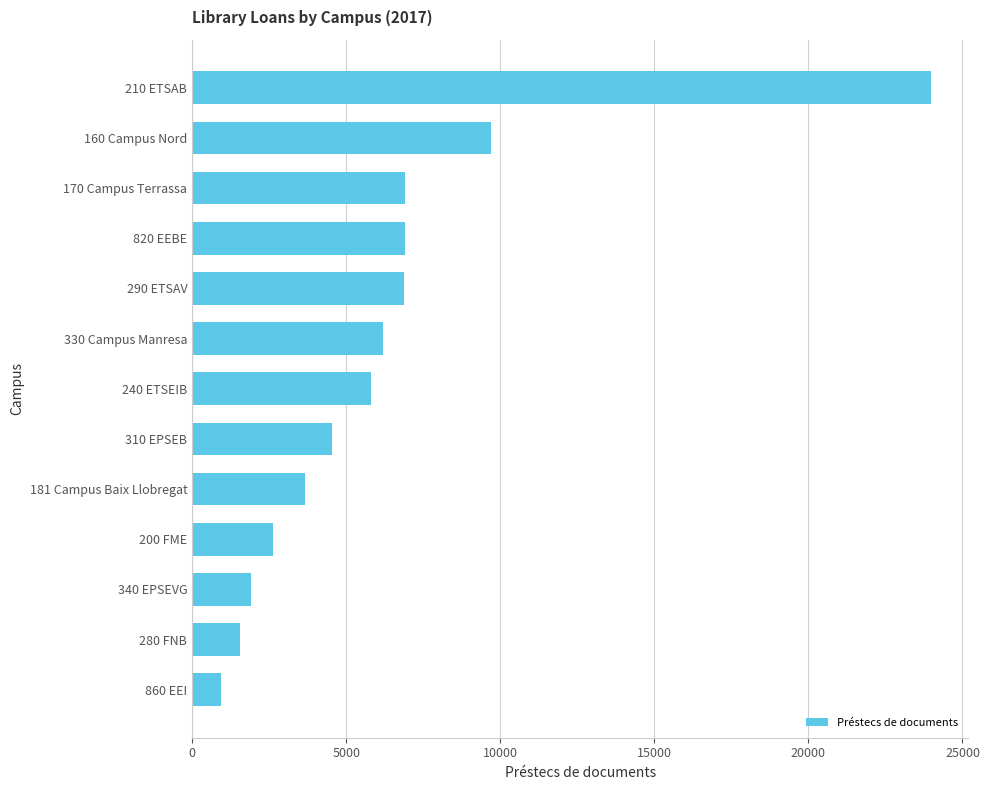

What is the sum of all values?

81628